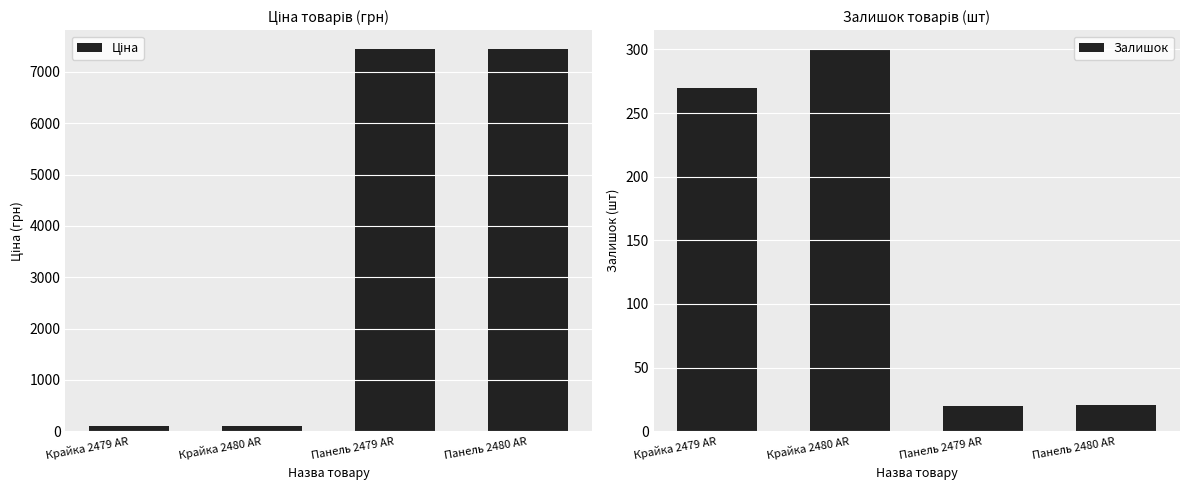

List the series in order of their overall mean, highest first.

Ціна, Залишок